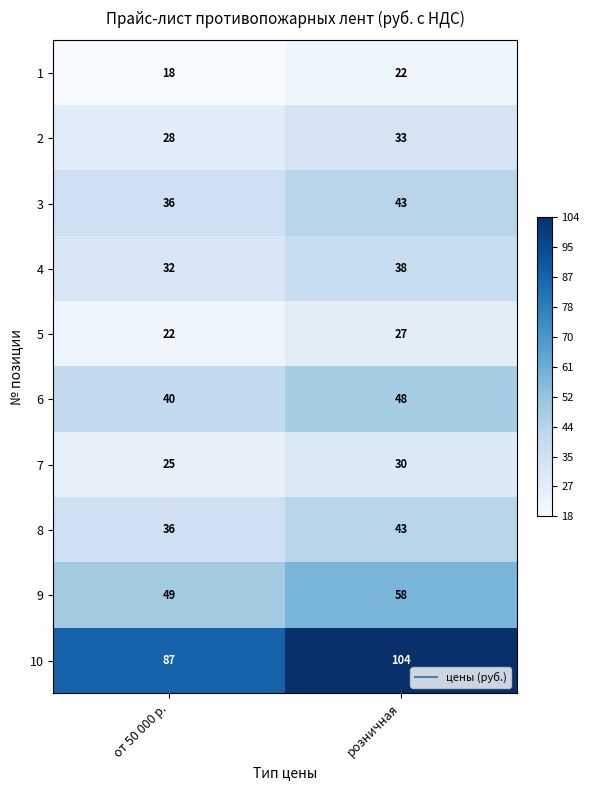

At which category does the chart reach its minimum across all series?

от 50 000 р.